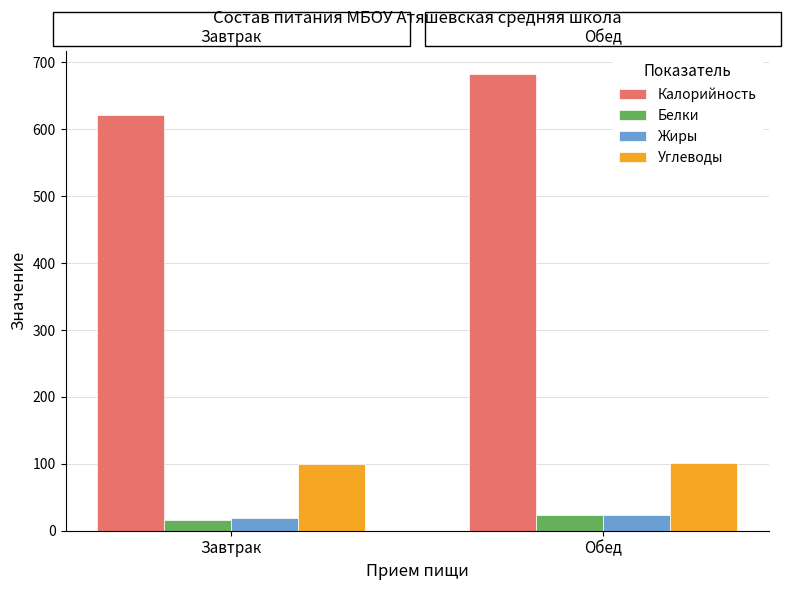

How many bars are there in each group?

4